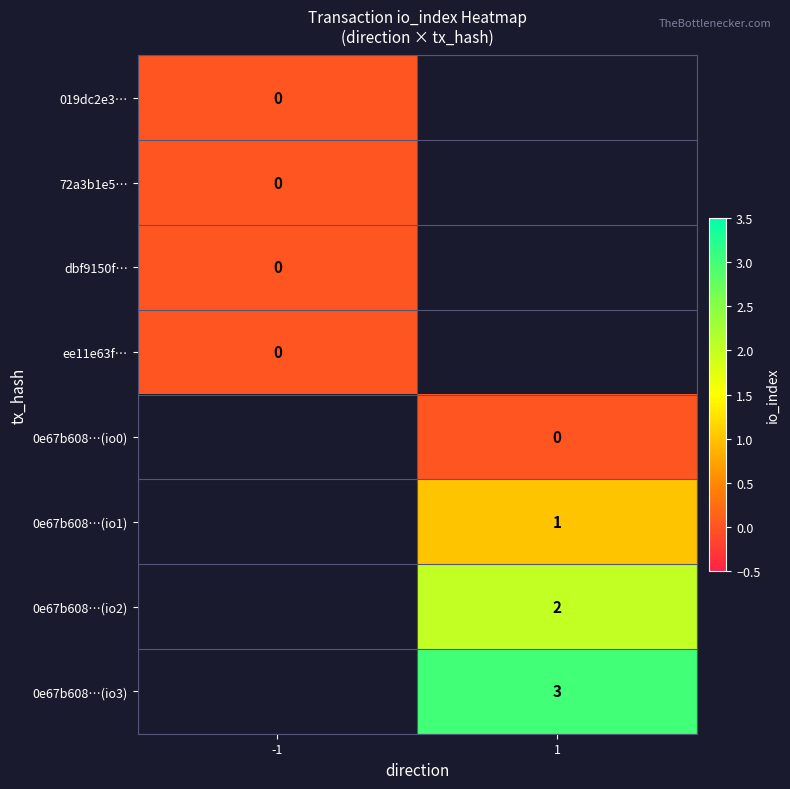

True or false: 0e67b608…(io1) has a value of 1 at 1.

True